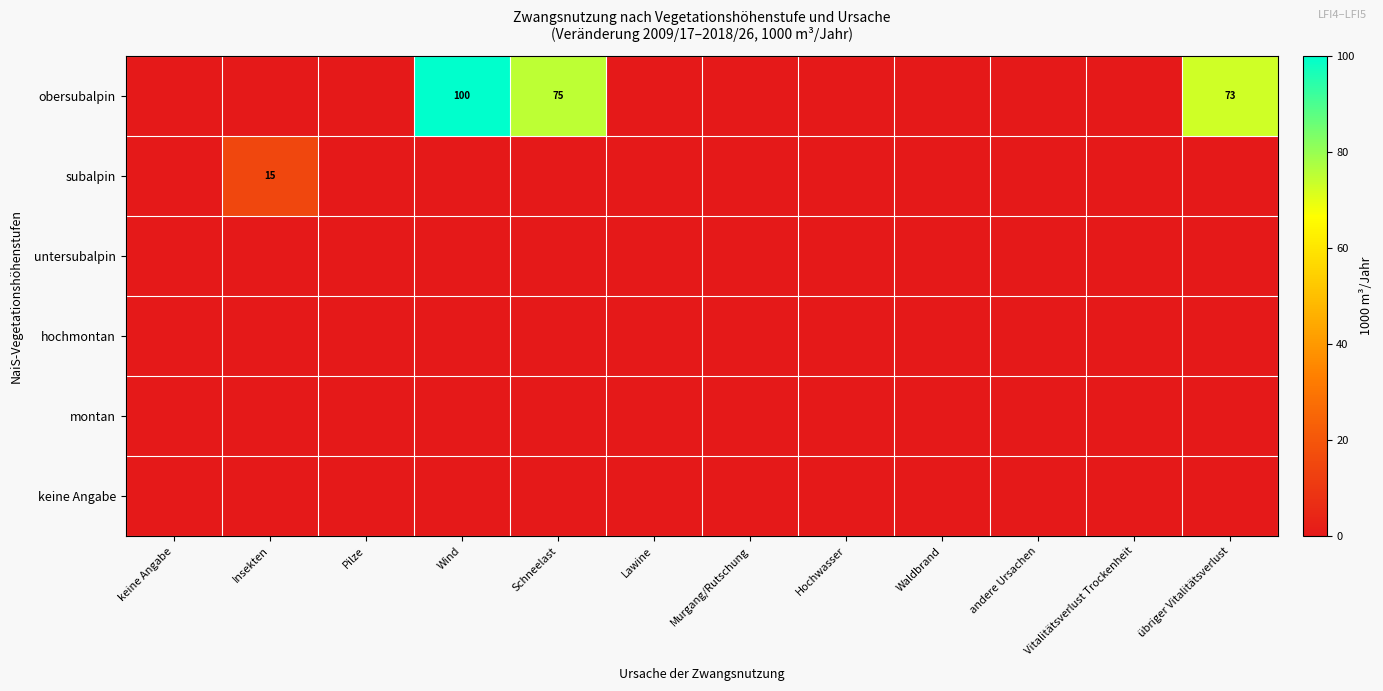

How many data points does each series have?

12